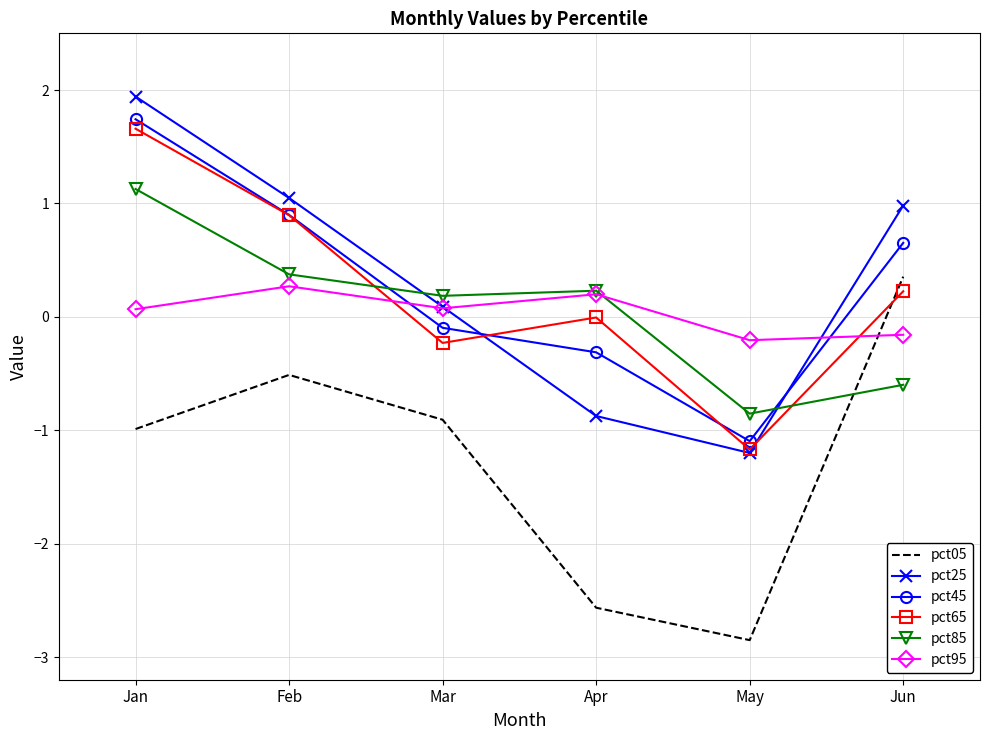

At which label is pct45 closest to 0?

Mar